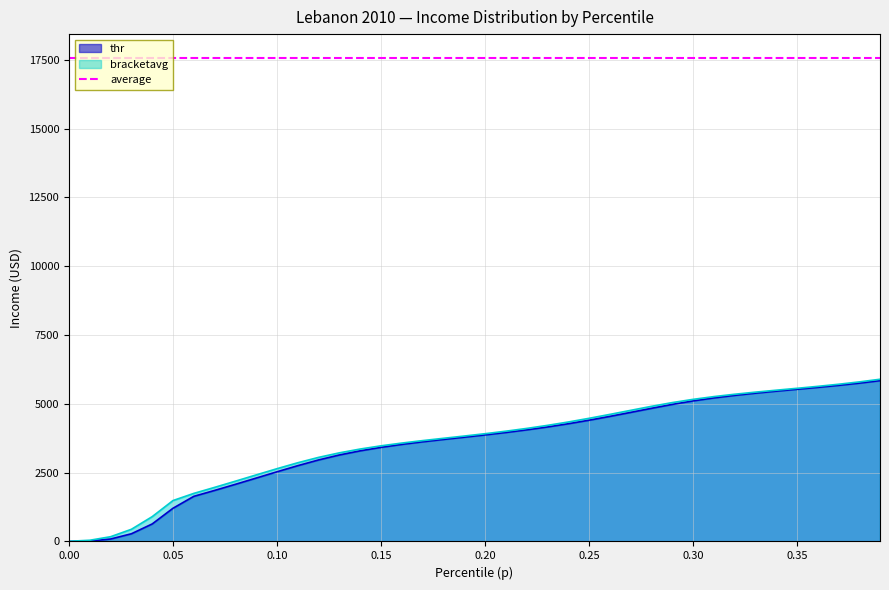

What is the highest value of the thr series?

5843.1